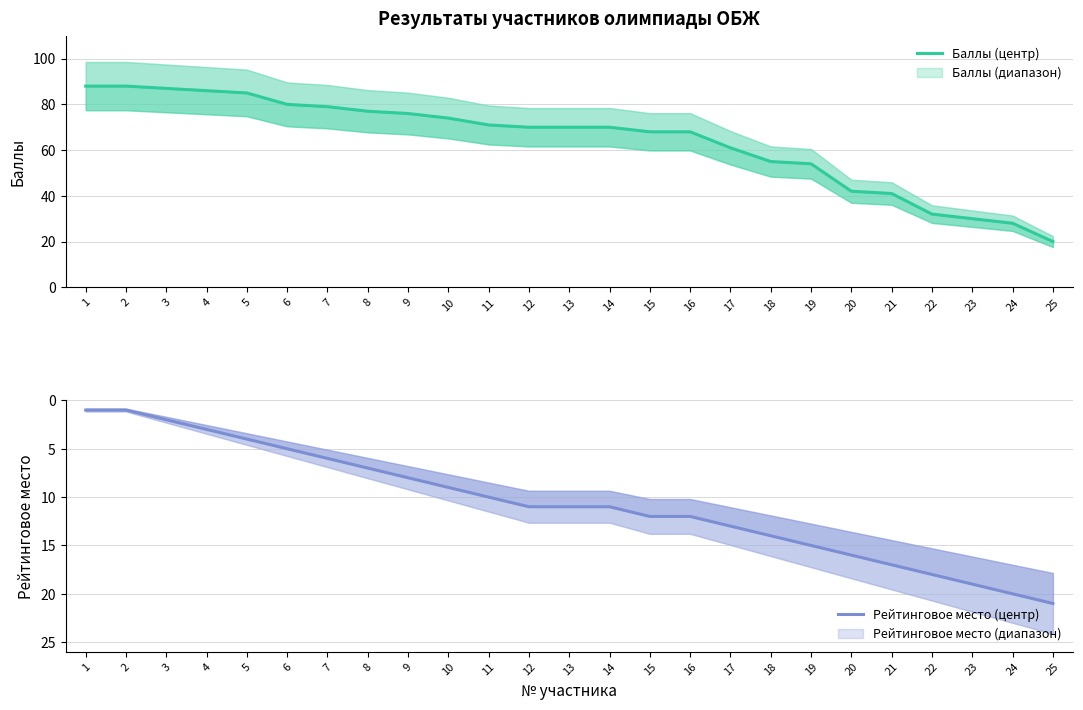

Reading left to right, transcribe all the data shown in this chart.

Баллы (центр): 88	88	87	86	85	80	79	77	76	74	71	70	70	70	68	68	61	55	54	42	41	32	30	28	20
Рейтинговое место (центр): 1	1	2	3	4	5	6	7	8	9	10	11	11	11	12	12	13	14	15	16	17	18	19	20	21